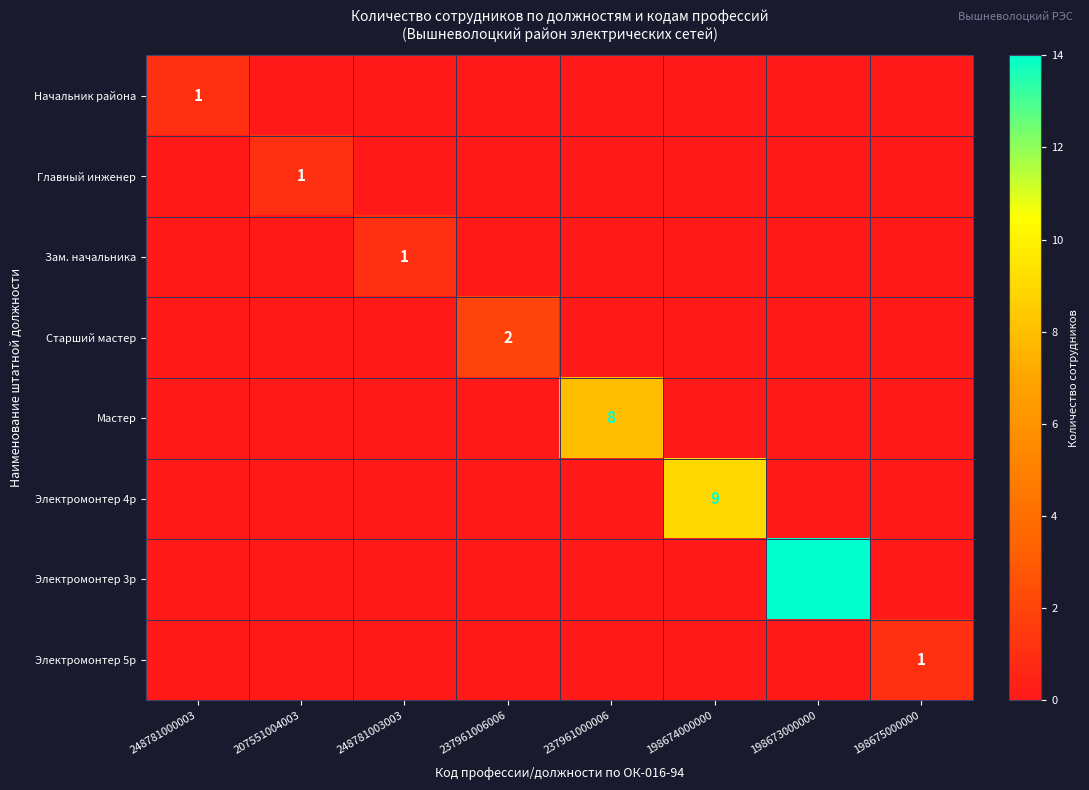

The Главный инженер series shows 1 at 207551004003. True or false?

True